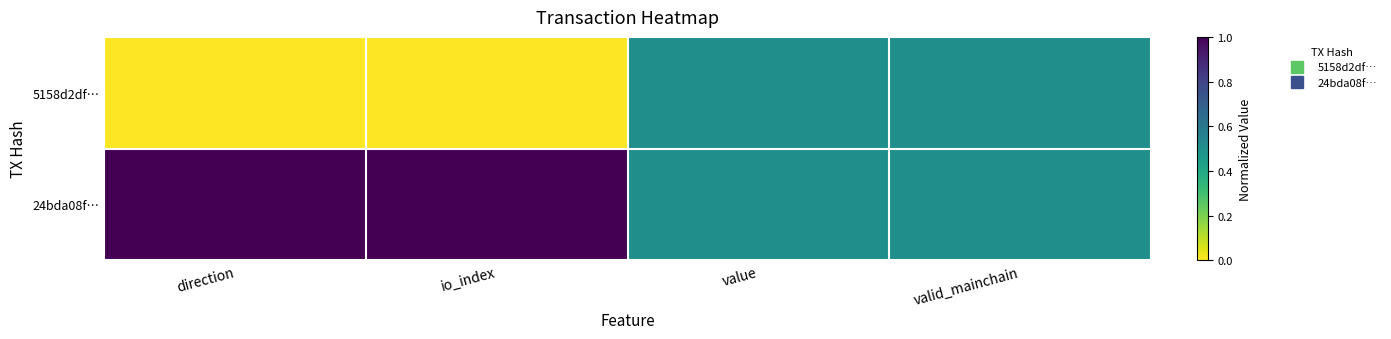

Reading left to right, what are all the values shown in this chart?

5158d2df…: direction=0.0	io_index=0.0	value=0.5	valid_mainchain=0.5
24bda08f…: direction=1.0	io_index=1.0	value=0.5	valid_mainchain=0.5